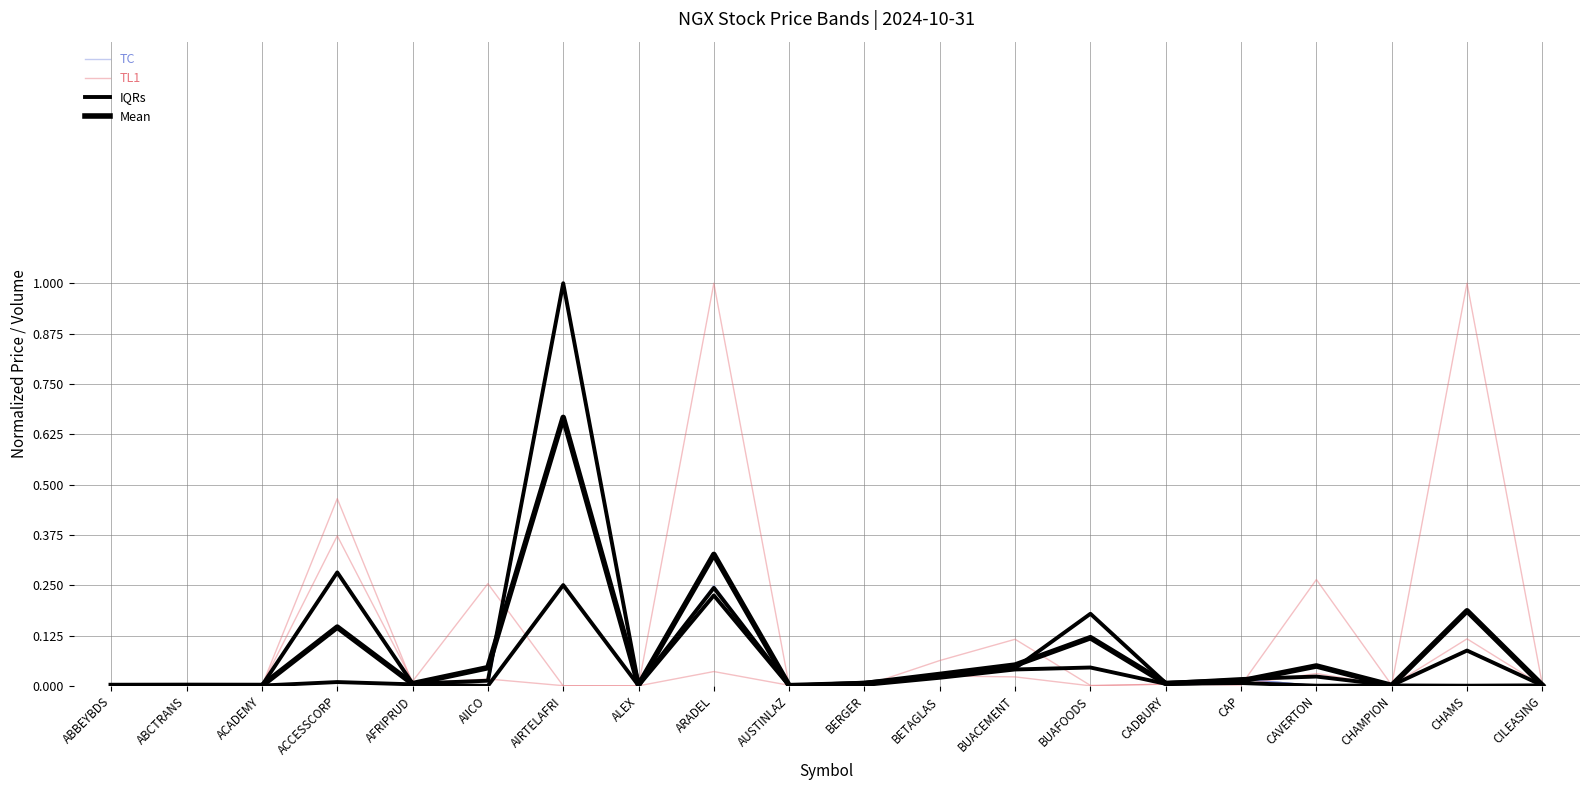

What is the sum of all IQRs values?

0.6